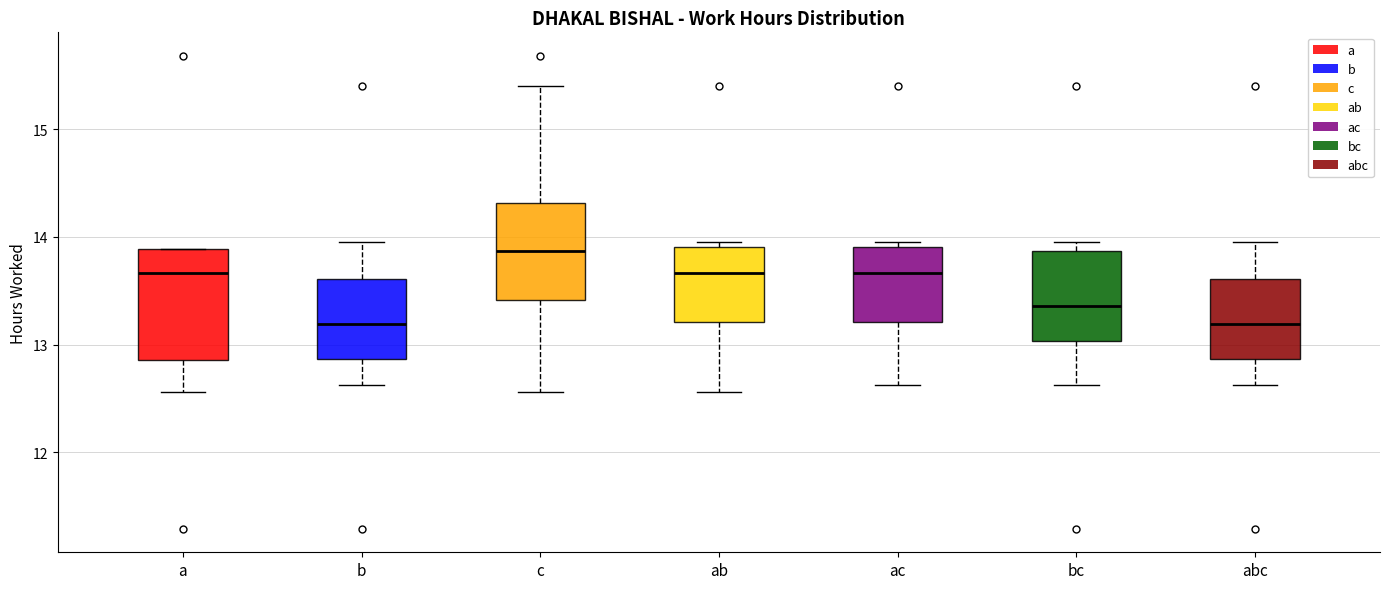

Comparing the boxes themselves (not the whiskers), which one is the tallest?

a